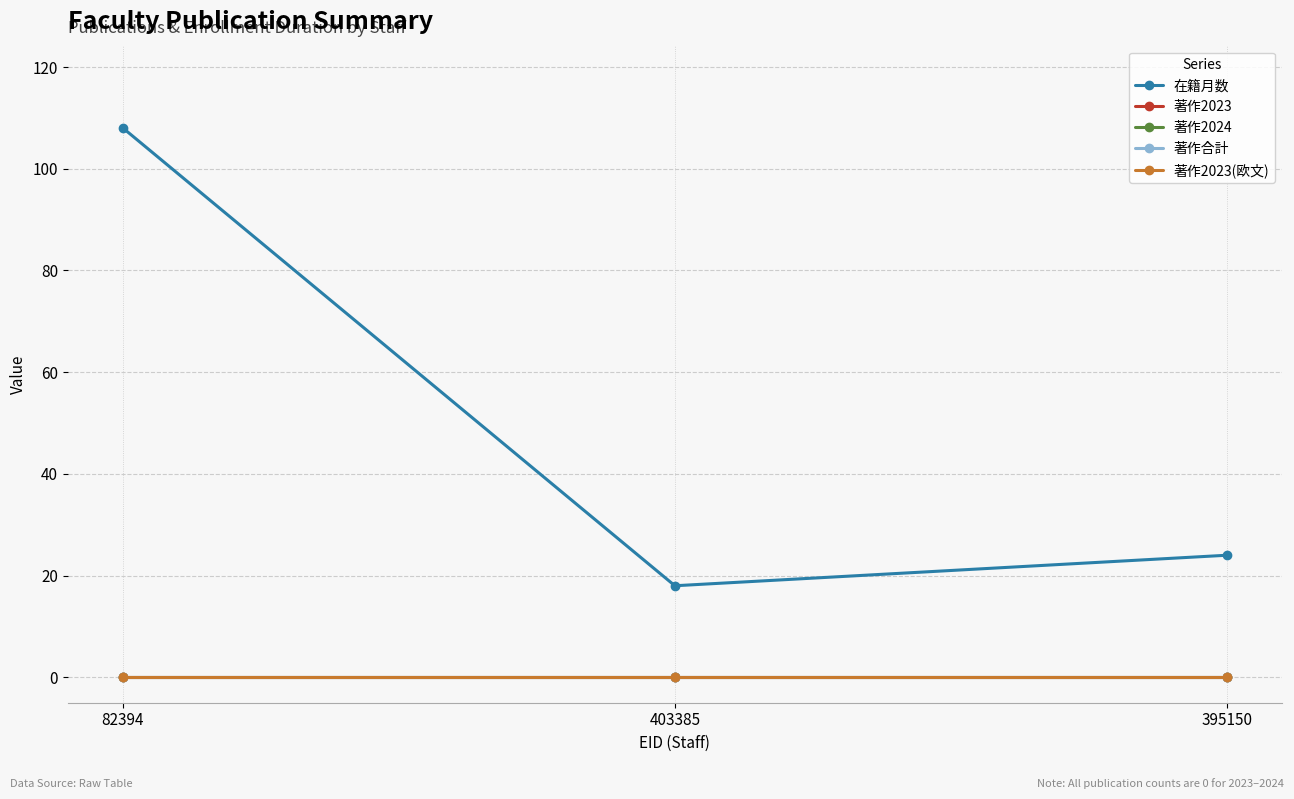

What value does the 在籍月数 series have at 403385, to the nearest 5?

20